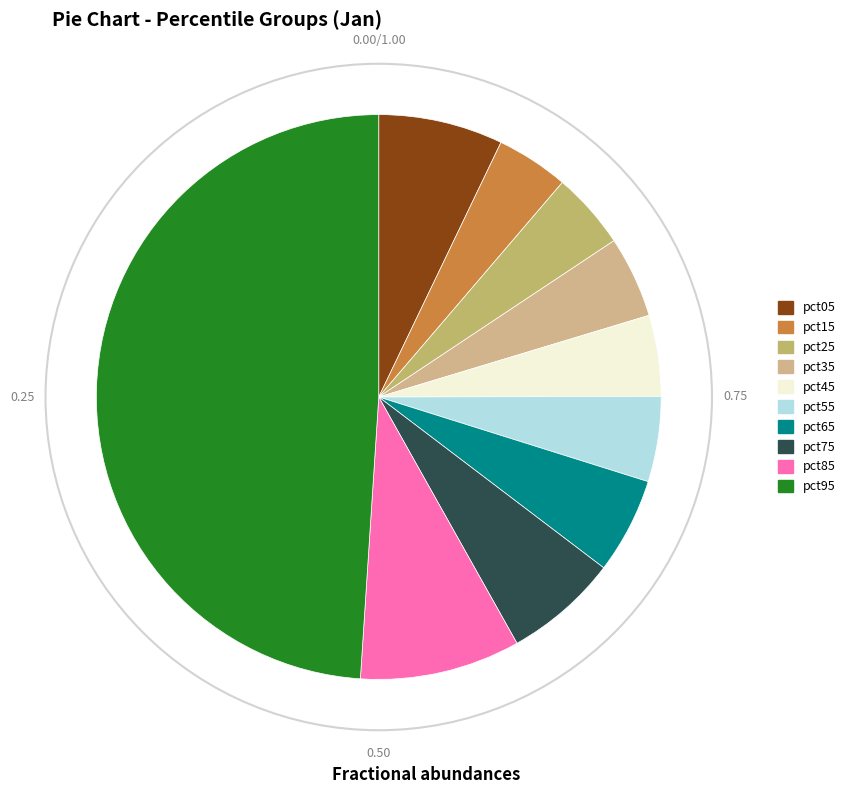

True or false: pct45 accounts for 1% of the total.

False